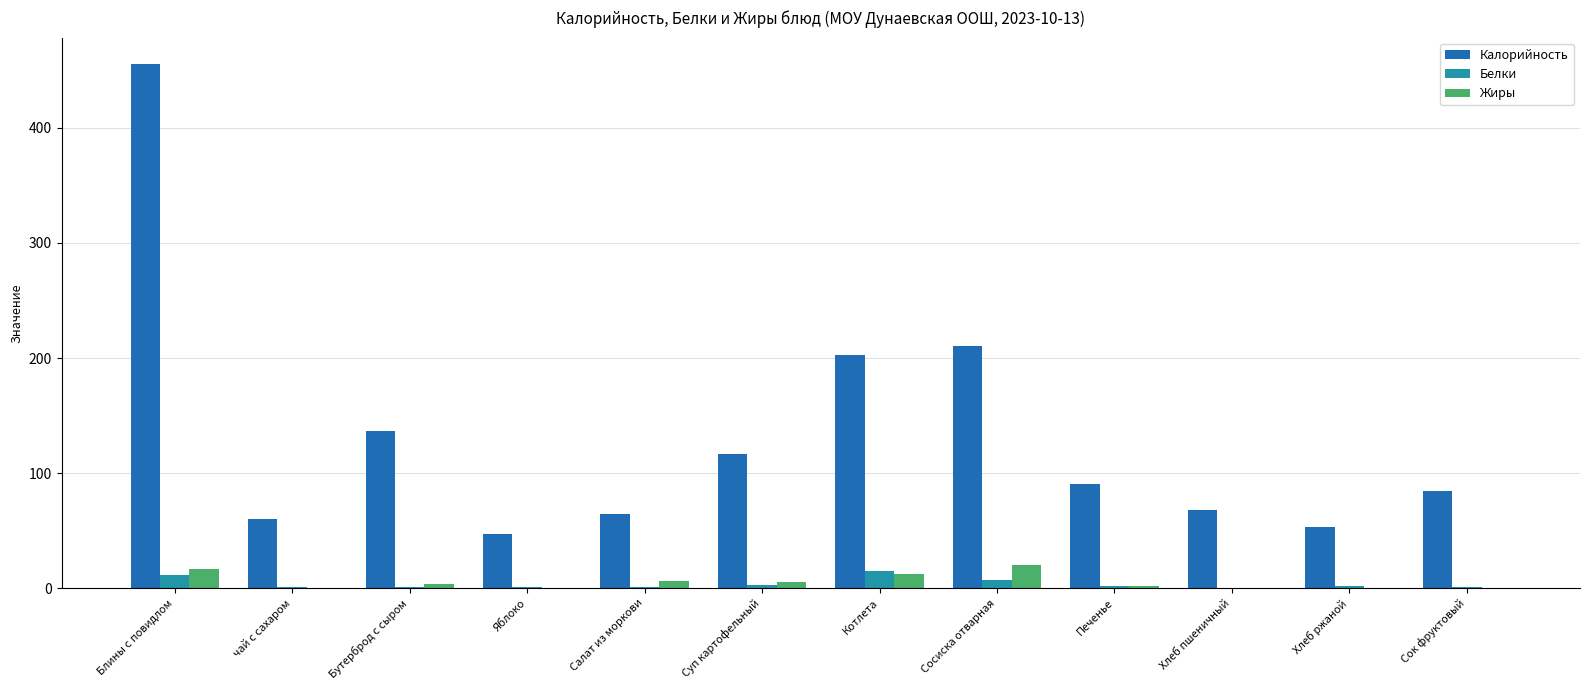

Between Суп картофельный and Сосиска отварная, which series saw the biggest shift?

Калорийность